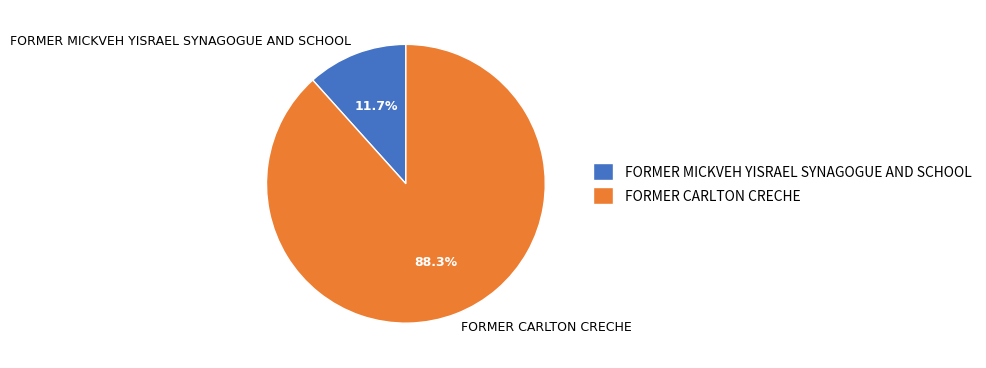

To the nearest percent, what is the average slice percentage?

50%